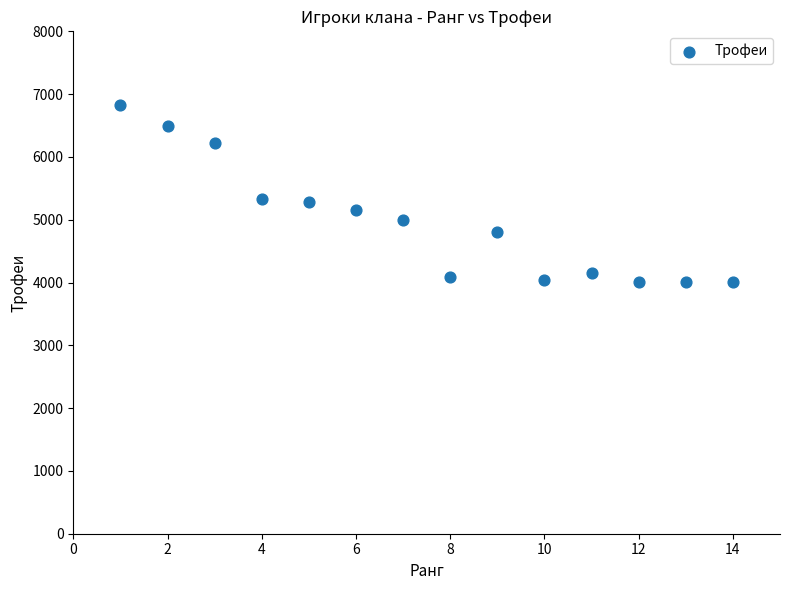

What is the range of X values (max minus min)?

13